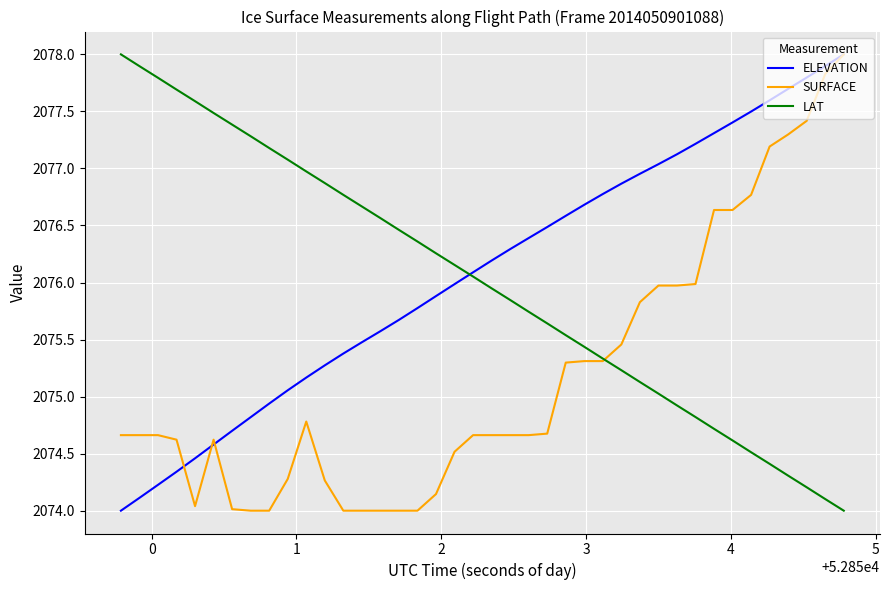

What is the maximum value for SURFACE?

2078.0